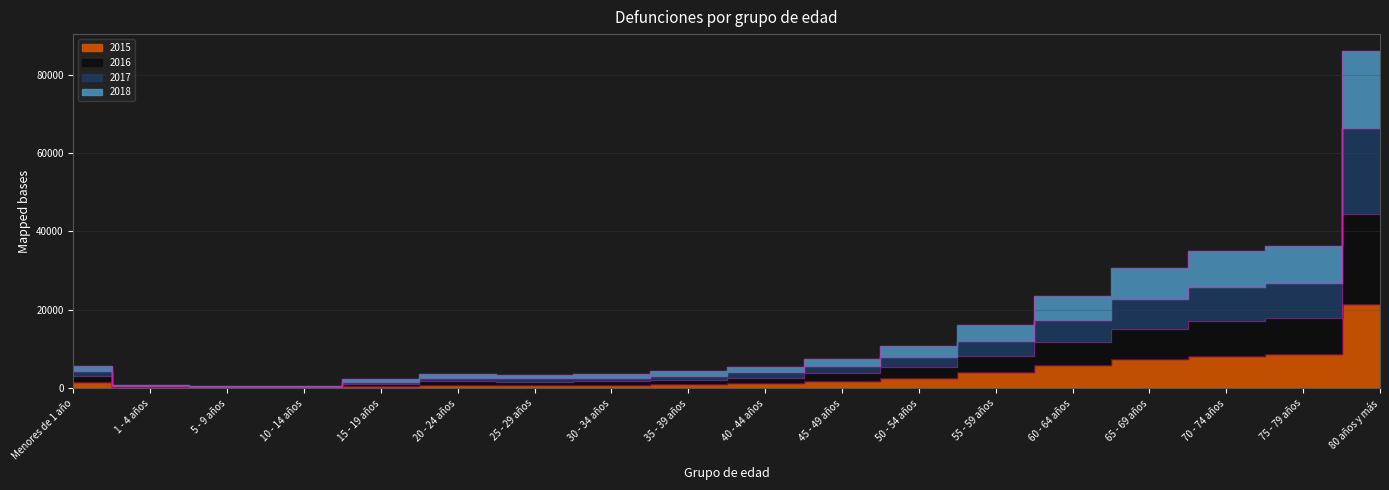

How many data points does each series have?

18